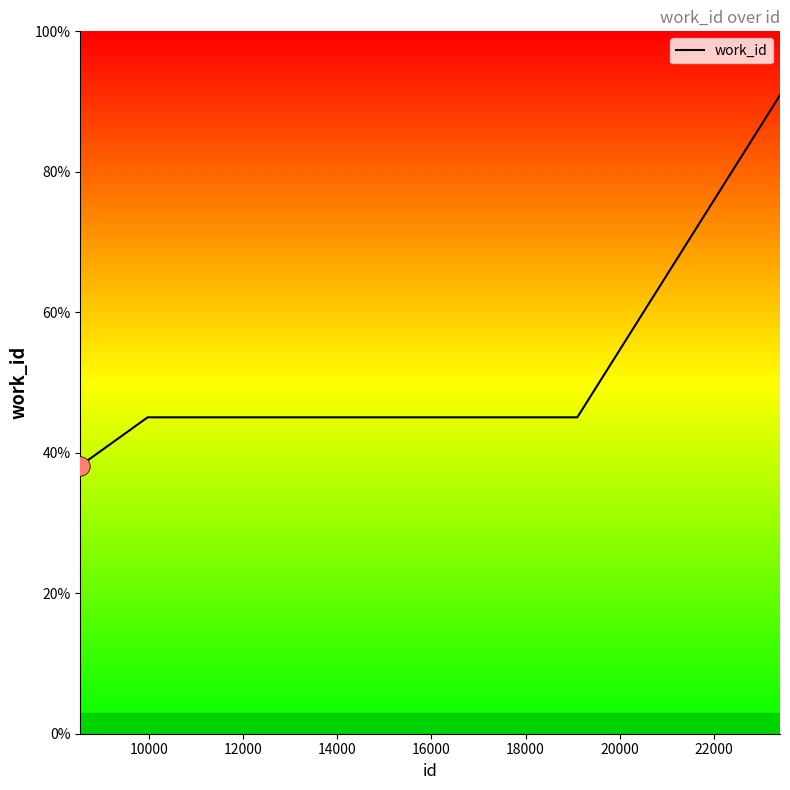

What is the average value?

51.5